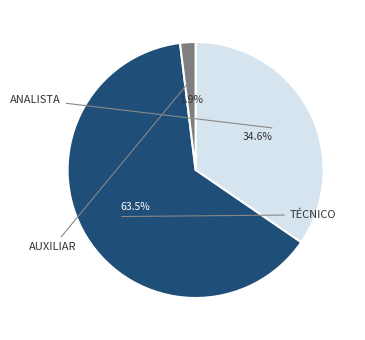

Do AUXILIAR and ANALISTA together represent more than half of the pie?

No